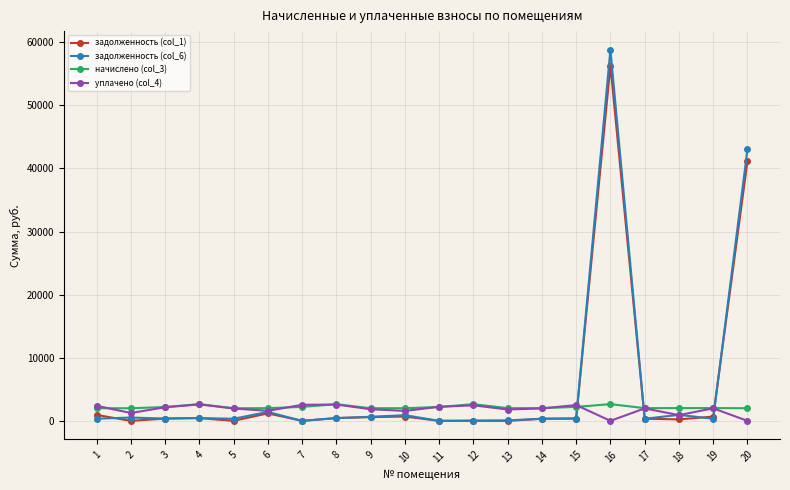

True or false: уплачено (col_4) has more than 0 points higher than both neighbors.

True